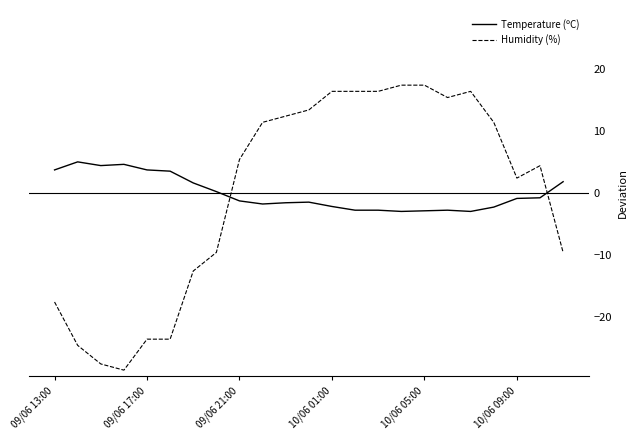

List the series in order of their peak value, lowest first.

Temperature (ºC), Humidity (%)